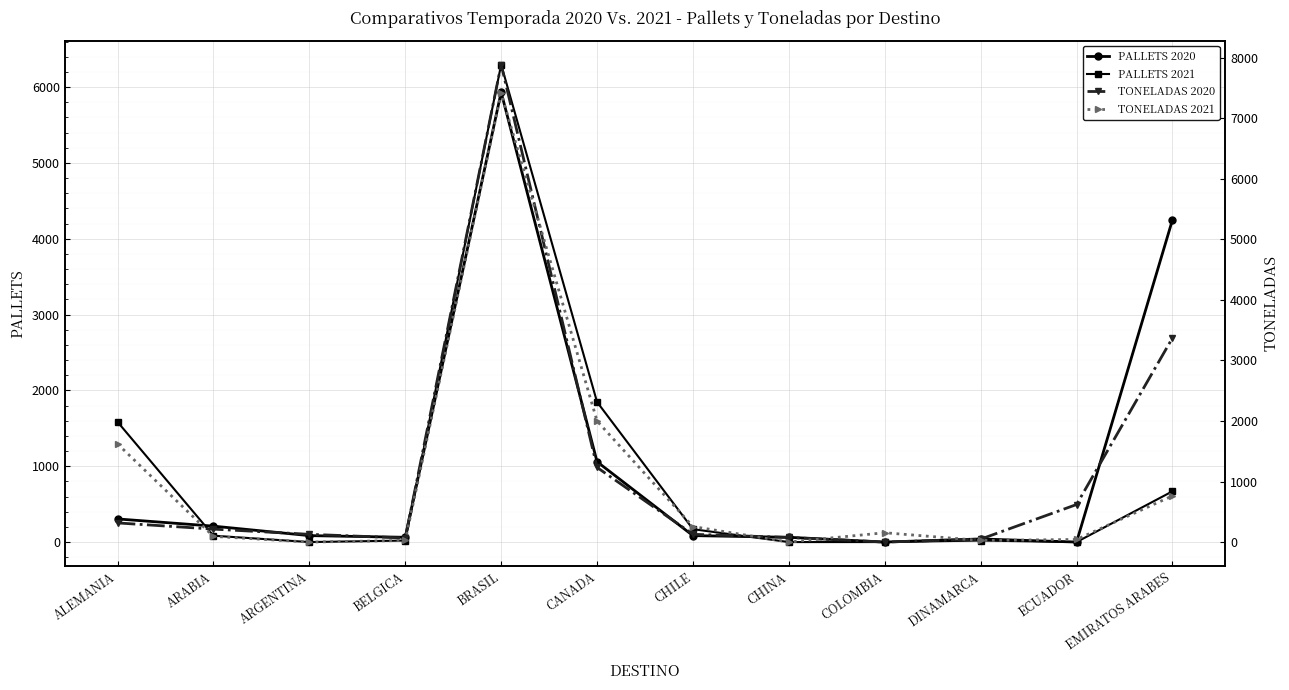

True or false: TONELADAS 2021 has a value of 763 at EMIRATOS ARABES.

True